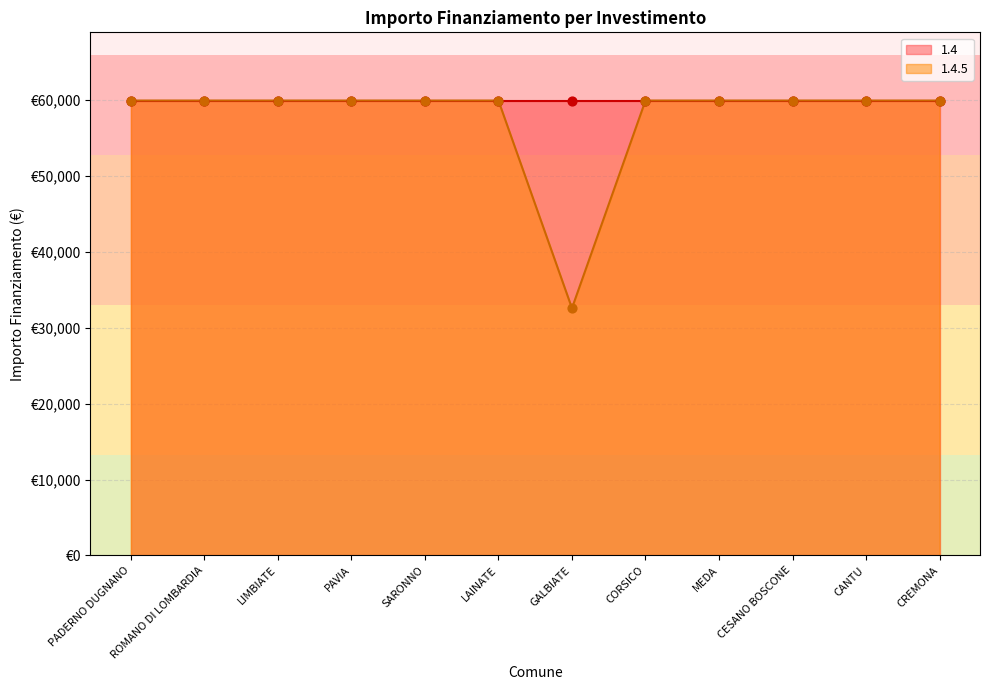

Between LAINATE and CREMONA, which is larger?

LAINATE